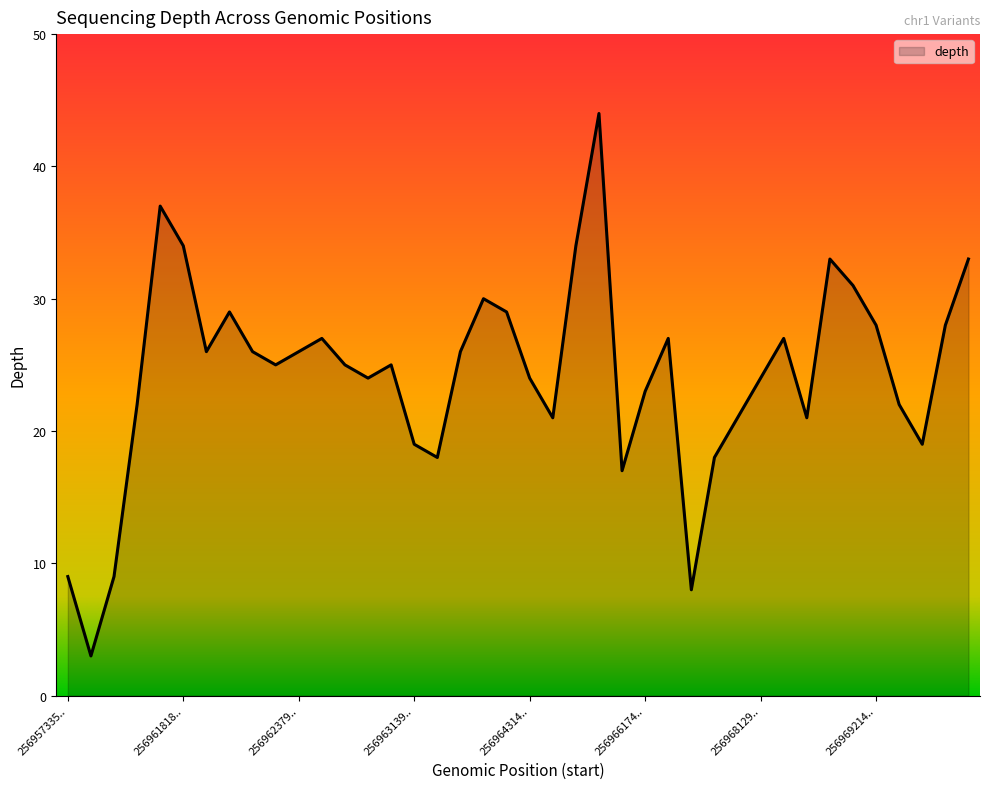

What is the smallest value displayed?

3